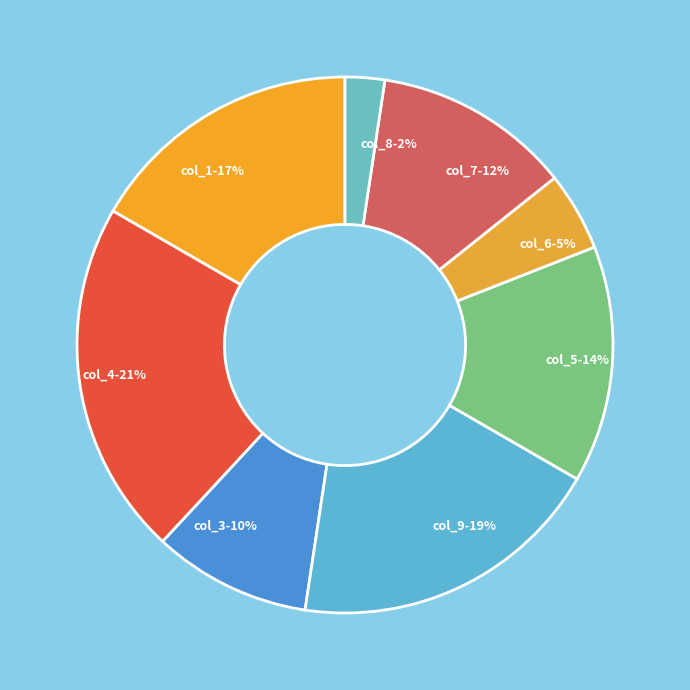

How many slices are in this pie chart?

8